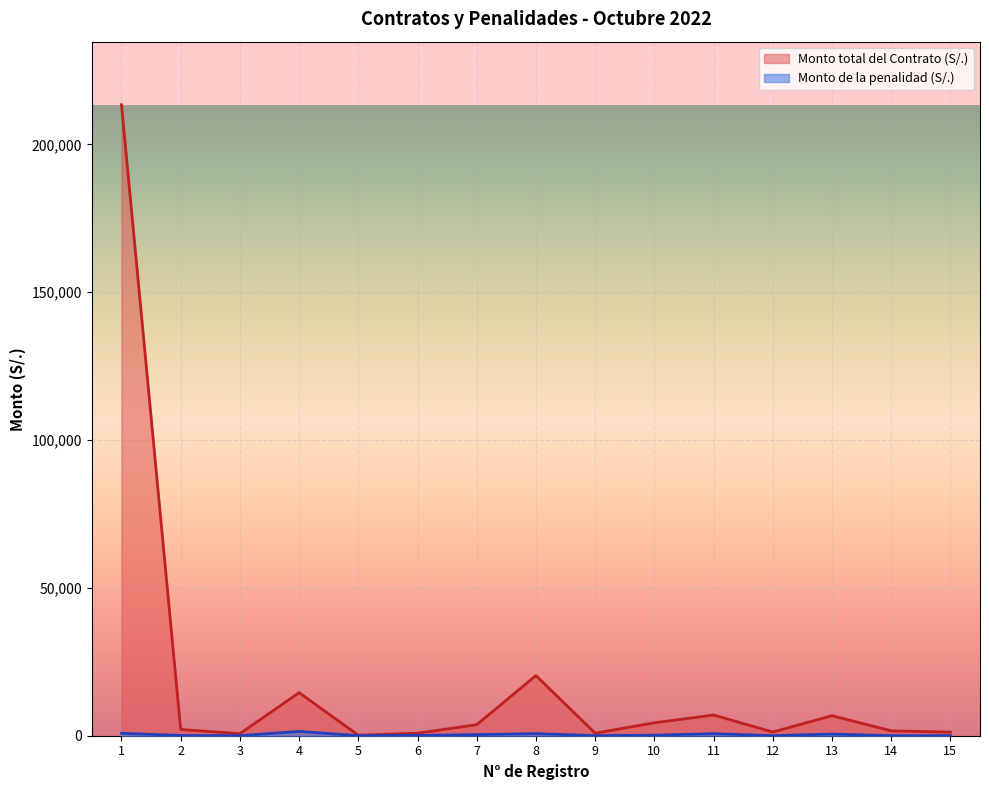

At how many categories does at least one series exceed 94015?

1